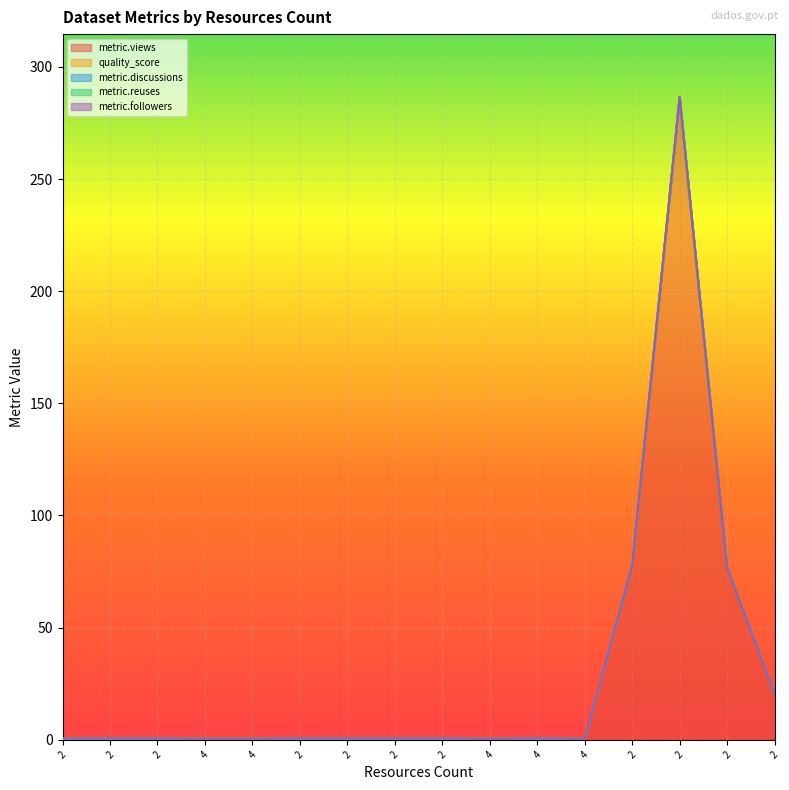

What is the difference between the maximum and minimum values in the quality_score series?

0.1